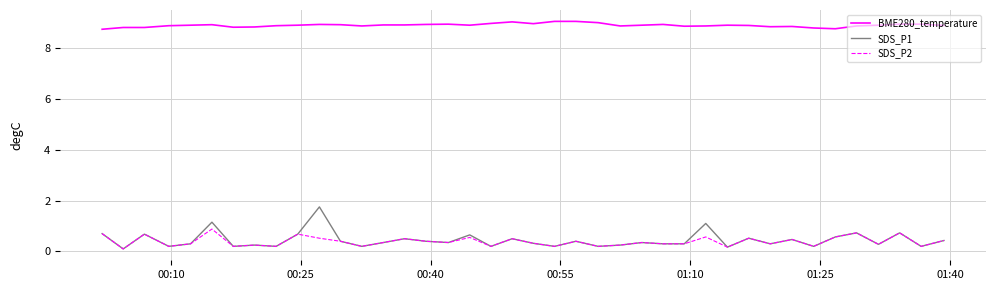

What is the lowest value of the BME280_temperature series?

8.7